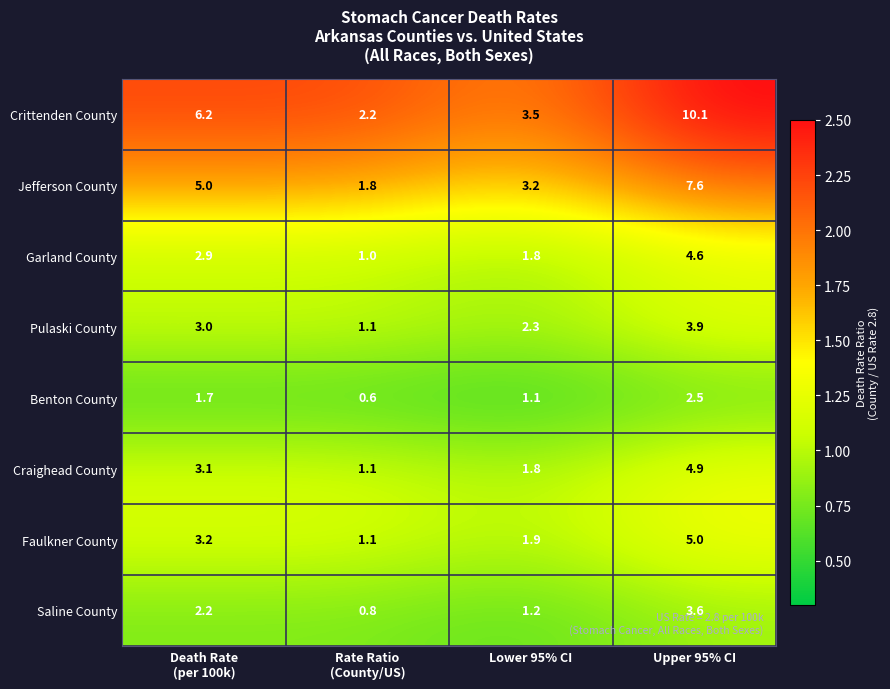

How many Garland County values are between 1 and 4?

3